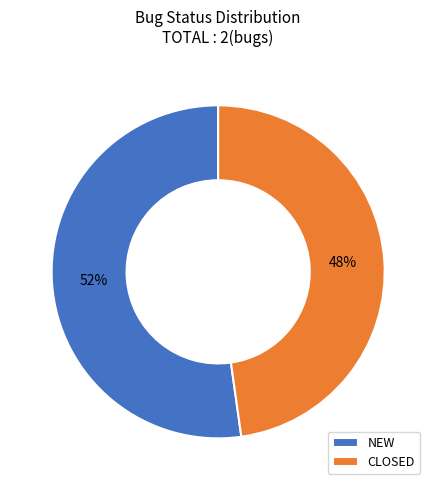

Is it true that CLOSED is 55% of the pie?

False